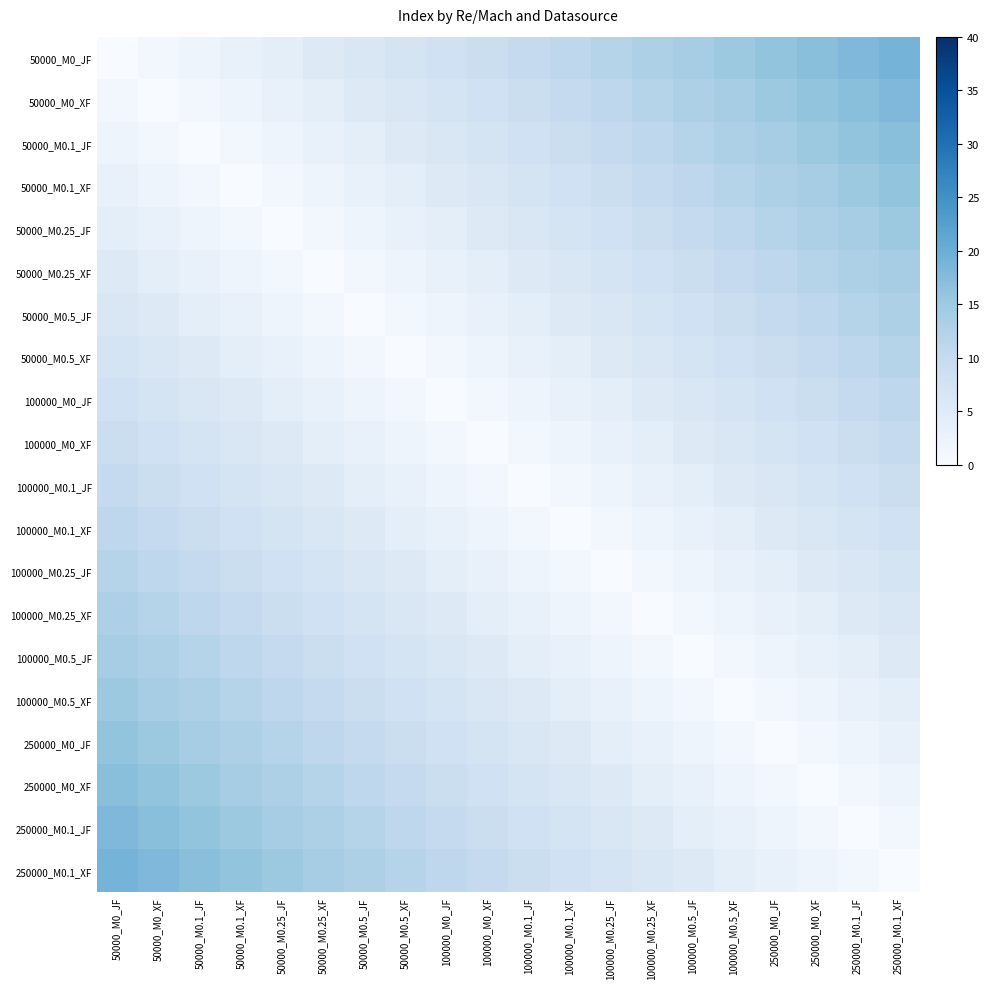

Reading right to left, transcribe all the data shown in this chart.

50000_M0_JF: 250000_M0.1_XF=19	250000_M0.1_JF=18	250000_M0_XF=17	250000_M0_JF=16	100000_M0.5_XF=15	100000_M0.5_JF=14	100000_M0.25_XF=13	100000_M0.25_JF=12	100000_M0.1_XF=11	100000_M0.1_JF=10	100000_M0_XF=9	100000_M0_JF=8	50000_M0.5_XF=7	50000_M0.5_JF=6	50000_M0.25_XF=5	50000_M0.25_JF=4	50000_M0.1_XF=3	50000_M0.1_JF=2	50000_M0_XF=1	50000_M0_JF=0
50000_M0_XF: 250000_M0.1_XF=18	250000_M0.1_JF=17	250000_M0_XF=16	250000_M0_JF=15	100000_M0.5_XF=14	100000_M0.5_JF=13	100000_M0.25_XF=12	100000_M0.25_JF=11	100000_M0.1_XF=10	100000_M0.1_JF=9	100000_M0_XF=8	100000_M0_JF=7	50000_M0.5_XF=6	50000_M0.5_JF=5	50000_M0.25_XF=4	50000_M0.25_JF=3	50000_M0.1_XF=2	50000_M0.1_JF=1	50000_M0_XF=0	50000_M0_JF=1
50000_M0.1_JF: 250000_M0.1_XF=17	250000_M0.1_JF=16	250000_M0_XF=15	250000_M0_JF=14	100000_M0.5_XF=13	100000_M0.5_JF=12	100000_M0.25_XF=11	100000_M0.25_JF=10	100000_M0.1_XF=9	100000_M0.1_JF=8	100000_M0_XF=7	100000_M0_JF=6	50000_M0.5_XF=5	50000_M0.5_JF=4	50000_M0.25_XF=3	50000_M0.25_JF=2	50000_M0.1_XF=1	50000_M0.1_JF=0	50000_M0_XF=1	50000_M0_JF=2
50000_M0.1_XF: 250000_M0.1_XF=16	250000_M0.1_JF=15	250000_M0_XF=14	250000_M0_JF=13	100000_M0.5_XF=12	100000_M0.5_JF=11	100000_M0.25_XF=10	100000_M0.25_JF=9	100000_M0.1_XF=8	100000_M0.1_JF=7	100000_M0_XF=6	100000_M0_JF=5	50000_M0.5_XF=4	50000_M0.5_JF=3	50000_M0.25_XF=2	50000_M0.25_JF=1	50000_M0.1_XF=0	50000_M0.1_JF=1	50000_M0_XF=2	50000_M0_JF=3
50000_M0.25_JF: 250000_M0.1_XF=15	250000_M0.1_JF=14	250000_M0_XF=13	250000_M0_JF=12	100000_M0.5_XF=11	100000_M0.5_JF=10	100000_M0.25_XF=9	100000_M0.25_JF=8	100000_M0.1_XF=7	100000_M0.1_JF=6	100000_M0_XF=5	100000_M0_JF=4	50000_M0.5_XF=3	50000_M0.5_JF=2	50000_M0.25_XF=1	50000_M0.25_JF=0	50000_M0.1_XF=1	50000_M0.1_JF=2	50000_M0_XF=3	50000_M0_JF=4
50000_M0.25_XF: 250000_M0.1_XF=14	250000_M0.1_JF=13	250000_M0_XF=12	250000_M0_JF=11	100000_M0.5_XF=10	100000_M0.5_JF=9	100000_M0.25_XF=8	100000_M0.25_JF=7	100000_M0.1_XF=6	100000_M0.1_JF=5	100000_M0_XF=4	100000_M0_JF=3	50000_M0.5_XF=2	50000_M0.5_JF=1	50000_M0.25_XF=0	50000_M0.25_JF=1	50000_M0.1_XF=2	50000_M0.1_JF=3	50000_M0_XF=4	50000_M0_JF=5
50000_M0.5_JF: 250000_M0.1_XF=13	250000_M0.1_JF=12	250000_M0_XF=11	250000_M0_JF=10	100000_M0.5_XF=9	100000_M0.5_JF=8	100000_M0.25_XF=7	100000_M0.25_JF=6	100000_M0.1_XF=5	100000_M0.1_JF=4	100000_M0_XF=3	100000_M0_JF=2	50000_M0.5_XF=1	50000_M0.5_JF=0	50000_M0.25_XF=1	50000_M0.25_JF=2	50000_M0.1_XF=3	50000_M0.1_JF=4	50000_M0_XF=5	50000_M0_JF=6
50000_M0.5_XF: 250000_M0.1_XF=12	250000_M0.1_JF=11	250000_M0_XF=10	250000_M0_JF=9	100000_M0.5_XF=8	100000_M0.5_JF=7	100000_M0.25_XF=6	100000_M0.25_JF=5	100000_M0.1_XF=4	100000_M0.1_JF=3	100000_M0_XF=2	100000_M0_JF=1	50000_M0.5_XF=0	50000_M0.5_JF=1	50000_M0.25_XF=2	50000_M0.25_JF=3	50000_M0.1_XF=4	50000_M0.1_JF=5	50000_M0_XF=6	50000_M0_JF=7
100000_M0_JF: 250000_M0.1_XF=11	250000_M0.1_JF=10	250000_M0_XF=9	250000_M0_JF=8	100000_M0.5_XF=7	100000_M0.5_JF=6	100000_M0.25_XF=5	100000_M0.25_JF=4	100000_M0.1_XF=3	100000_M0.1_JF=2	100000_M0_XF=1	100000_M0_JF=0	50000_M0.5_XF=1	50000_M0.5_JF=2	50000_M0.25_XF=3	50000_M0.25_JF=4	50000_M0.1_XF=5	50000_M0.1_JF=6	50000_M0_XF=7	50000_M0_JF=8
100000_M0_XF: 250000_M0.1_XF=10	250000_M0.1_JF=9	250000_M0_XF=8	250000_M0_JF=7	100000_M0.5_XF=6	100000_M0.5_JF=5	100000_M0.25_XF=4	100000_M0.25_JF=3	100000_M0.1_XF=2	100000_M0.1_JF=1	100000_M0_XF=0	100000_M0_JF=1	50000_M0.5_XF=2	50000_M0.5_JF=3	50000_M0.25_XF=4	50000_M0.25_JF=5	50000_M0.1_XF=6	50000_M0.1_JF=7	50000_M0_XF=8	50000_M0_JF=9
100000_M0.1_JF: 250000_M0.1_XF=9	250000_M0.1_JF=8	250000_M0_XF=7	250000_M0_JF=6	100000_M0.5_XF=5	100000_M0.5_JF=4	100000_M0.25_XF=3	100000_M0.25_JF=2	100000_M0.1_XF=1	100000_M0.1_JF=0	100000_M0_XF=1	100000_M0_JF=2	50000_M0.5_XF=3	50000_M0.5_JF=4	50000_M0.25_XF=5	50000_M0.25_JF=6	50000_M0.1_XF=7	50000_M0.1_JF=8	50000_M0_XF=9	50000_M0_JF=10
100000_M0.1_XF: 250000_M0.1_XF=8	250000_M0.1_JF=7	250000_M0_XF=6	250000_M0_JF=5	100000_M0.5_XF=4	100000_M0.5_JF=3	100000_M0.25_XF=2	100000_M0.25_JF=1	100000_M0.1_XF=0	100000_M0.1_JF=1	100000_M0_XF=2	100000_M0_JF=3	50000_M0.5_XF=4	50000_M0.5_JF=5	50000_M0.25_XF=6	50000_M0.25_JF=7	50000_M0.1_XF=8	50000_M0.1_JF=9	50000_M0_XF=10	50000_M0_JF=11
100000_M0.25_JF: 250000_M0.1_XF=7	250000_M0.1_JF=6	250000_M0_XF=5	250000_M0_JF=4	100000_M0.5_XF=3	100000_M0.5_JF=2	100000_M0.25_XF=1	100000_M0.25_JF=0	100000_M0.1_XF=1	100000_M0.1_JF=2	100000_M0_XF=3	100000_M0_JF=4	50000_M0.5_XF=5	50000_M0.5_JF=6	50000_M0.25_XF=7	50000_M0.25_JF=8	50000_M0.1_XF=9	50000_M0.1_JF=10	50000_M0_XF=11	50000_M0_JF=12
100000_M0.25_XF: 250000_M0.1_XF=6	250000_M0.1_JF=5	250000_M0_XF=4	250000_M0_JF=3	100000_M0.5_XF=2	100000_M0.5_JF=1	100000_M0.25_XF=0	100000_M0.25_JF=1	100000_M0.1_XF=2	100000_M0.1_JF=3	100000_M0_XF=4	100000_M0_JF=5	50000_M0.5_XF=6	50000_M0.5_JF=7	50000_M0.25_XF=8	50000_M0.25_JF=9	50000_M0.1_XF=10	50000_M0.1_JF=11	50000_M0_XF=12	50000_M0_JF=13
100000_M0.5_JF: 250000_M0.1_XF=5	250000_M0.1_JF=4	250000_M0_XF=3	250000_M0_JF=2	100000_M0.5_XF=1	100000_M0.5_JF=0	100000_M0.25_XF=1	100000_M0.25_JF=2	100000_M0.1_XF=3	100000_M0.1_JF=4	100000_M0_XF=5	100000_M0_JF=6	50000_M0.5_XF=7	50000_M0.5_JF=8	50000_M0.25_XF=9	50000_M0.25_JF=10	50000_M0.1_XF=11	50000_M0.1_JF=12	50000_M0_XF=13	50000_M0_JF=14
100000_M0.5_XF: 250000_M0.1_XF=4	250000_M0.1_JF=3	250000_M0_XF=2	250000_M0_JF=1	100000_M0.5_XF=0	100000_M0.5_JF=1	100000_M0.25_XF=2	100000_M0.25_JF=3	100000_M0.1_XF=4	100000_M0.1_JF=5	100000_M0_XF=6	100000_M0_JF=7	50000_M0.5_XF=8	50000_M0.5_JF=9	50000_M0.25_XF=10	50000_M0.25_JF=11	50000_M0.1_XF=12	50000_M0.1_JF=13	50000_M0_XF=14	50000_M0_JF=15
250000_M0_JF: 250000_M0.1_XF=3	250000_M0.1_JF=2	250000_M0_XF=1	250000_M0_JF=0	100000_M0.5_XF=1	100000_M0.5_JF=2	100000_M0.25_XF=3	100000_M0.25_JF=4	100000_M0.1_XF=5	100000_M0.1_JF=6	100000_M0_XF=7	100000_M0_JF=8	50000_M0.5_XF=9	50000_M0.5_JF=10	50000_M0.25_XF=11	50000_M0.25_JF=12	50000_M0.1_XF=13	50000_M0.1_JF=14	50000_M0_XF=15	50000_M0_JF=16
250000_M0_XF: 250000_M0.1_XF=2	250000_M0.1_JF=1	250000_M0_XF=0	250000_M0_JF=1	100000_M0.5_XF=2	100000_M0.5_JF=3	100000_M0.25_XF=4	100000_M0.25_JF=5	100000_M0.1_XF=6	100000_M0.1_JF=7	100000_M0_XF=8	100000_M0_JF=9	50000_M0.5_XF=10	50000_M0.5_JF=11	50000_M0.25_XF=12	50000_M0.25_JF=13	50000_M0.1_XF=14	50000_M0.1_JF=15	50000_M0_XF=16	50000_M0_JF=17
250000_M0.1_JF: 250000_M0.1_XF=1	250000_M0.1_JF=0	250000_M0_XF=1	250000_M0_JF=2	100000_M0.5_XF=3	100000_M0.5_JF=4	100000_M0.25_XF=5	100000_M0.25_JF=6	100000_M0.1_XF=7	100000_M0.1_JF=8	100000_M0_XF=9	100000_M0_JF=10	50000_M0.5_XF=11	50000_M0.5_JF=12	50000_M0.25_XF=13	50000_M0.25_JF=14	50000_M0.1_XF=15	50000_M0.1_JF=16	50000_M0_XF=17	50000_M0_JF=18
250000_M0.1_XF: 250000_M0.1_XF=0	250000_M0.1_JF=1	250000_M0_XF=2	250000_M0_JF=3	100000_M0.5_XF=4	100000_M0.5_JF=5	100000_M0.25_XF=6	100000_M0.25_JF=7	100000_M0.1_XF=8	100000_M0.1_JF=9	100000_M0_XF=10	100000_M0_JF=11	50000_M0.5_XF=12	50000_M0.5_JF=13	50000_M0.25_XF=14	50000_M0.25_JF=15	50000_M0.1_XF=16	50000_M0.1_JF=17	50000_M0_XF=18	50000_M0_JF=19